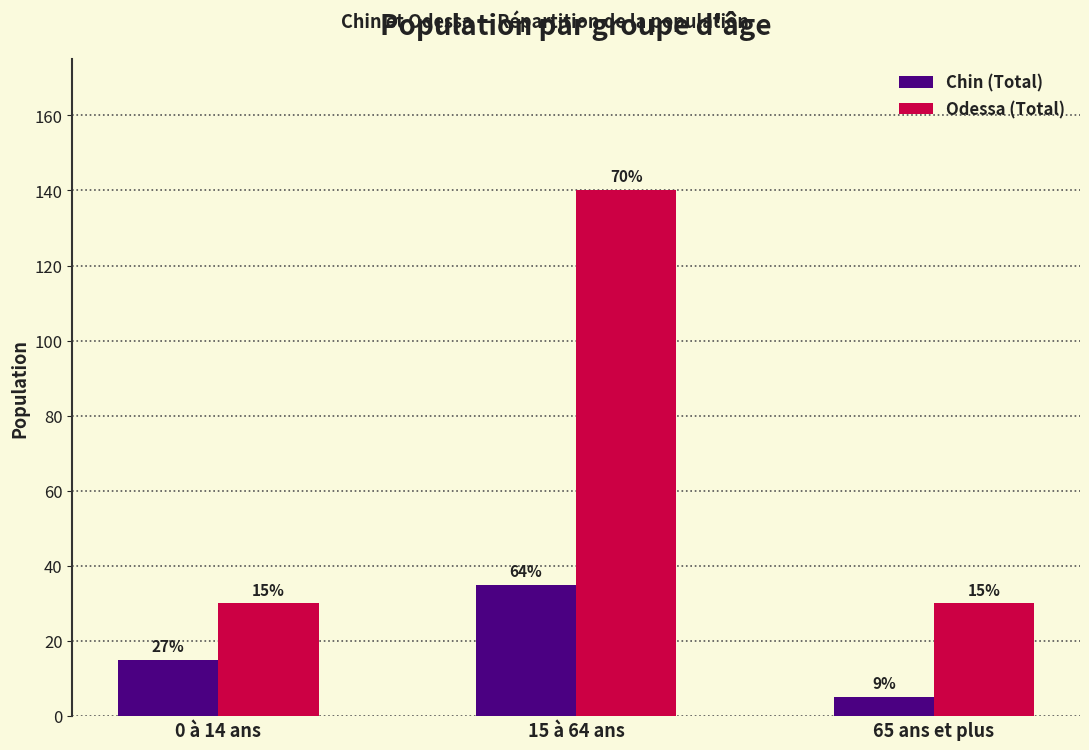

Are the bars horizontal?

No